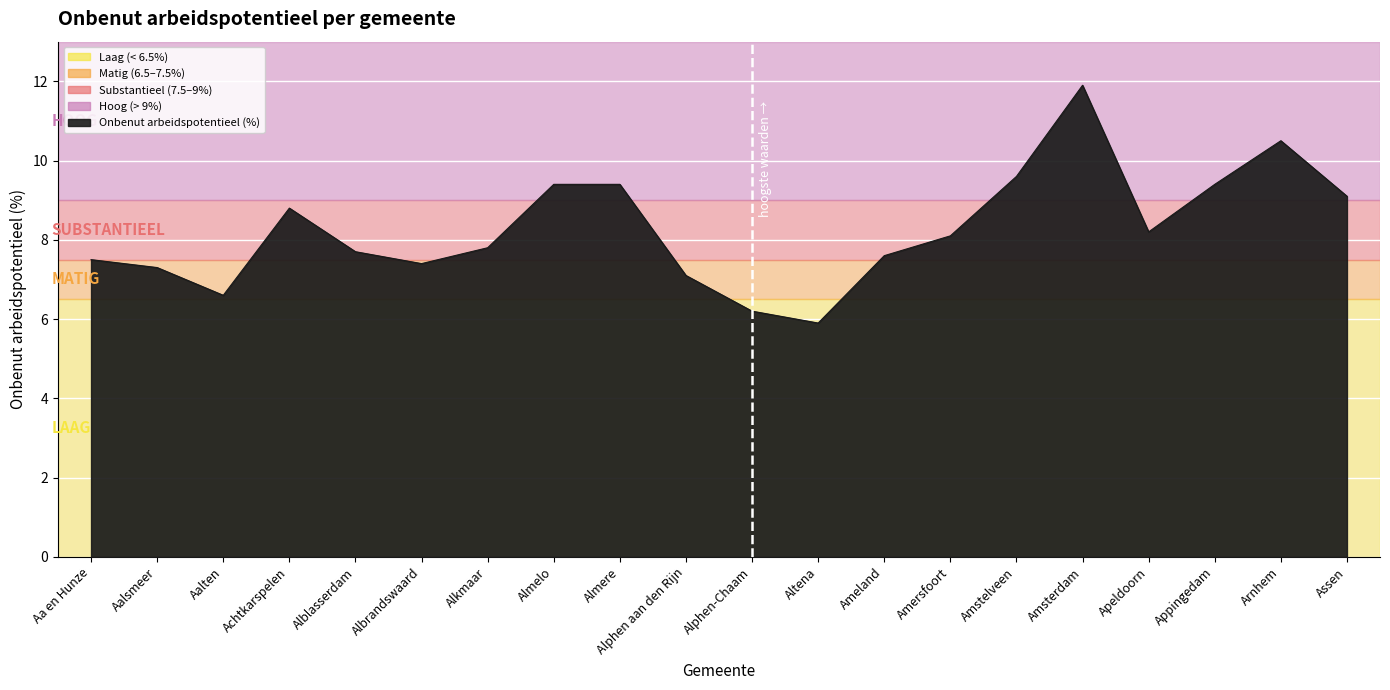

Approximately how many times larger is the value at Altena compared to Amsterdam?

0.5